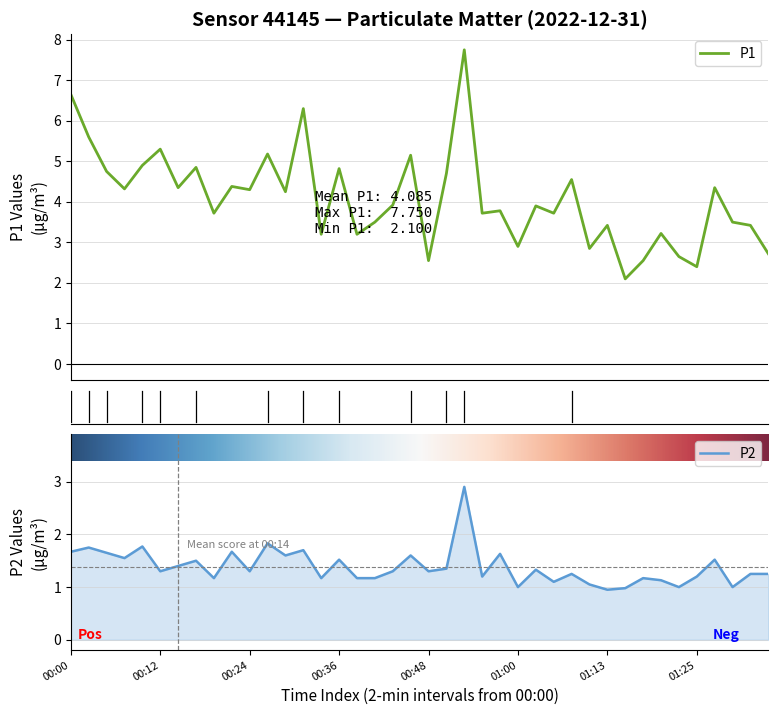

What is the average value of the P2 series?

1.4